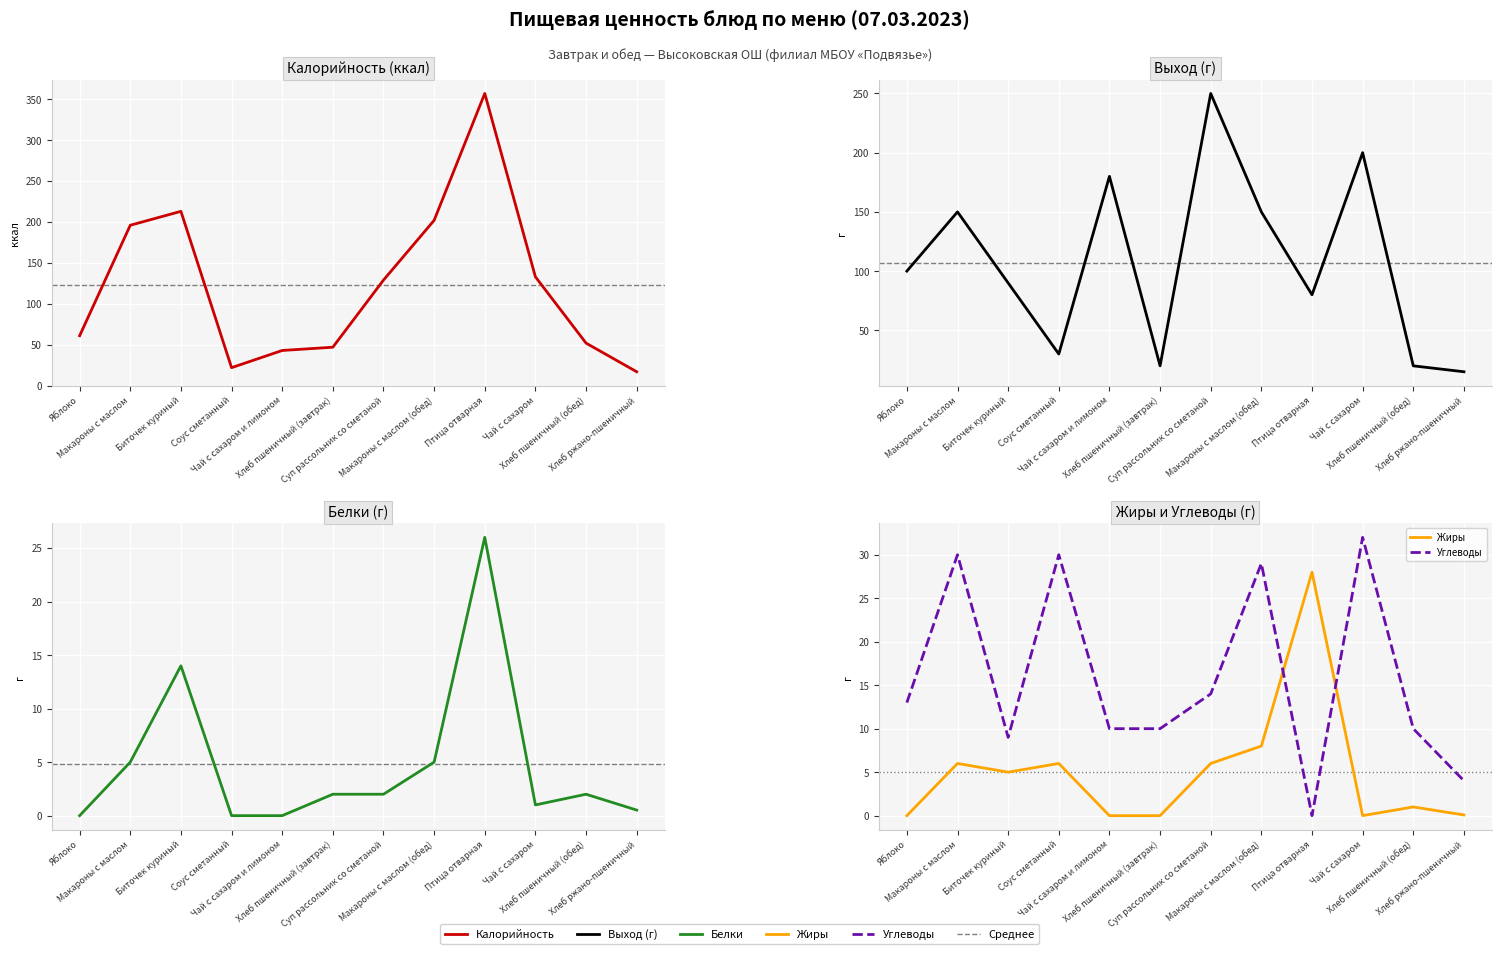

What are all the series names shown in the legend?

Калорийность, Выход (г), Белки, Жиры, Углеводы